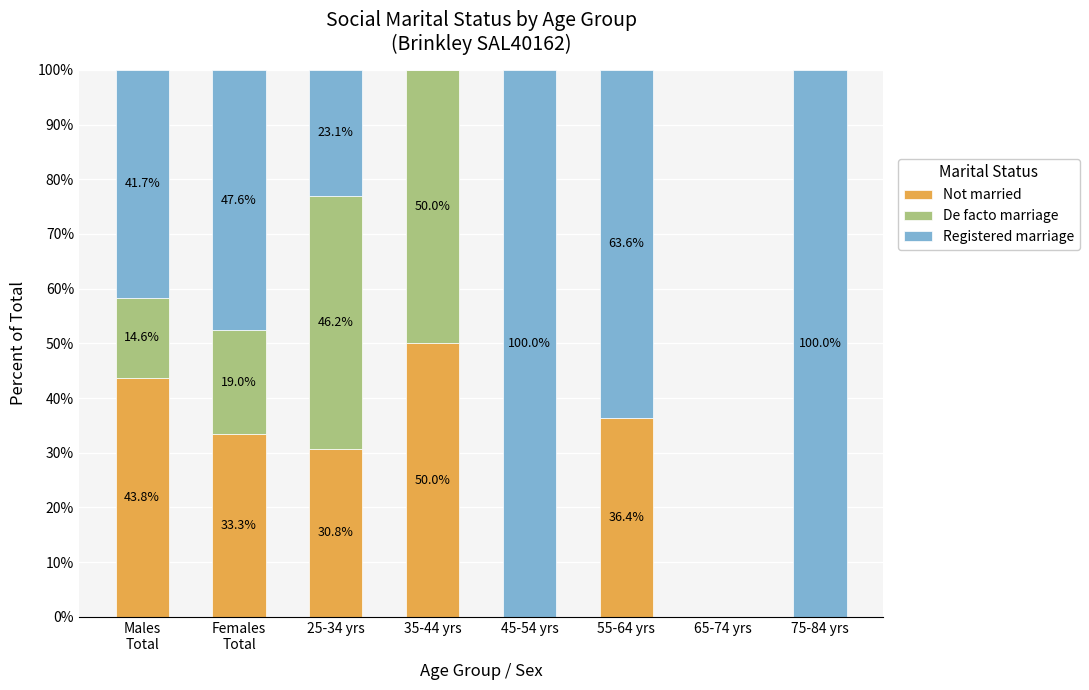

Is it true that Not married equals 47.0 at 25-34 yrs?

False